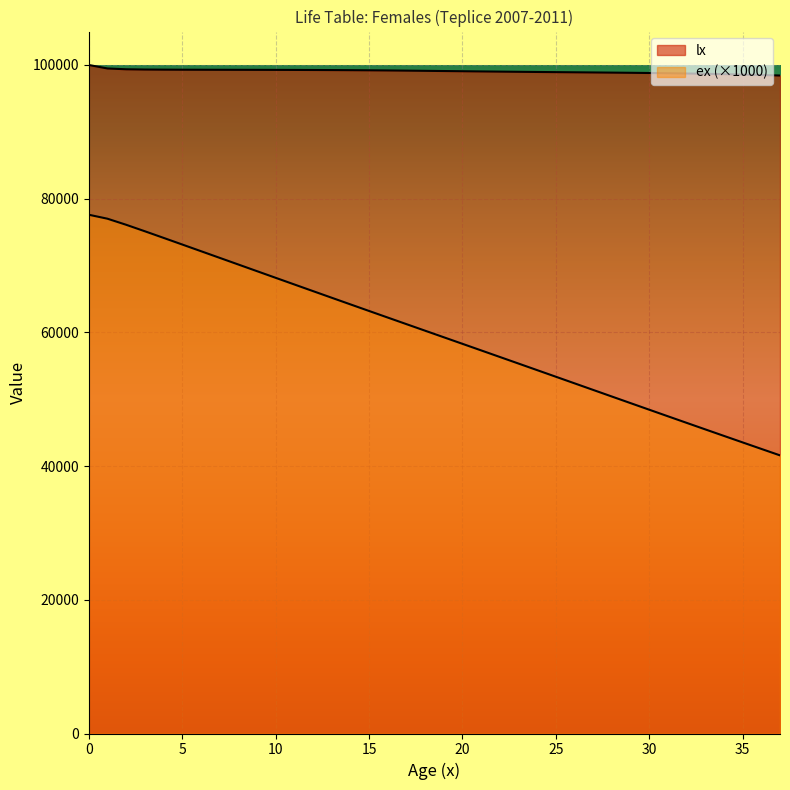

True or false: ex has more than 2 points higher than both neighbors.

False